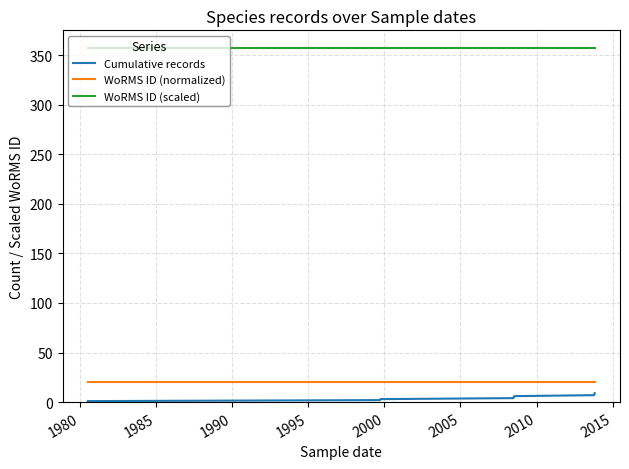

True or false: Cumulative records and WoRMS ID (scaled) cross at least once.

False